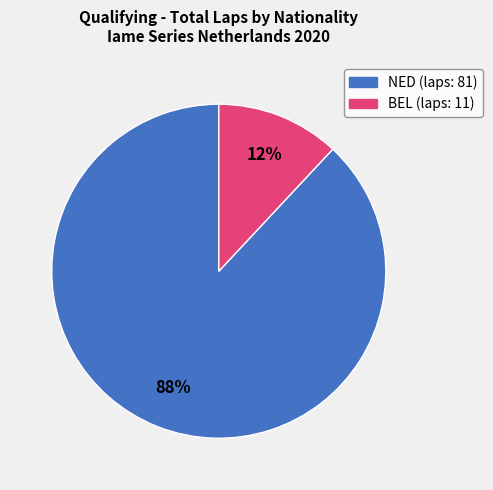

To the nearest percent, what is the difference between the largest and smallest slice percentages?

76%